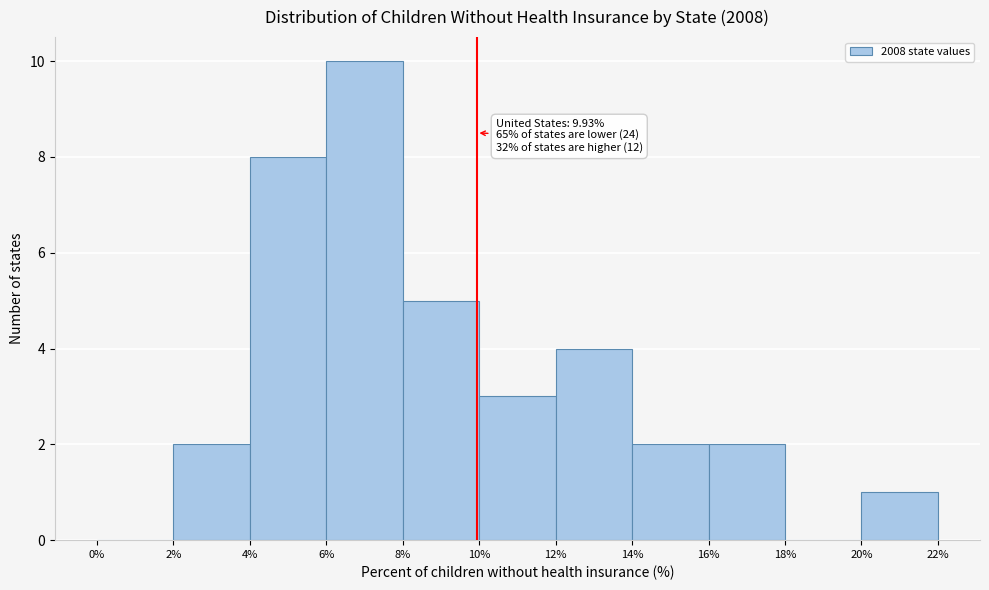

Which range on the x-axis has the tallest bar?

6% to 8%